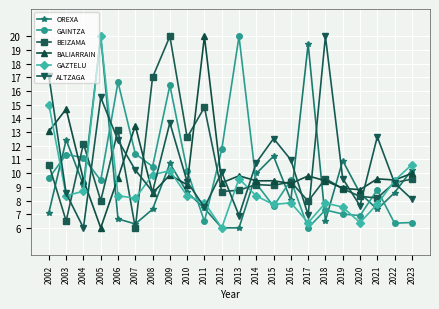

What is the smallest value displayed?

6.0